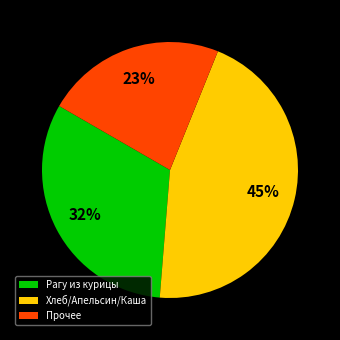

Does any single category account for the majority?

No